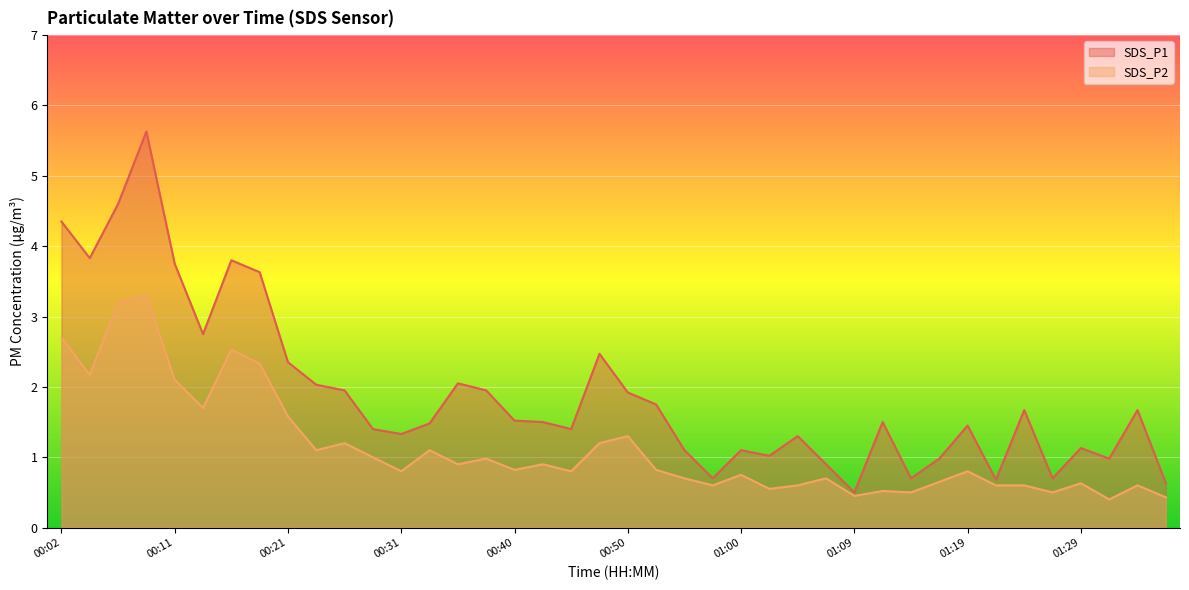

What is the sum of the SDS_P2 values at 01:00 and 01:34?

1.4